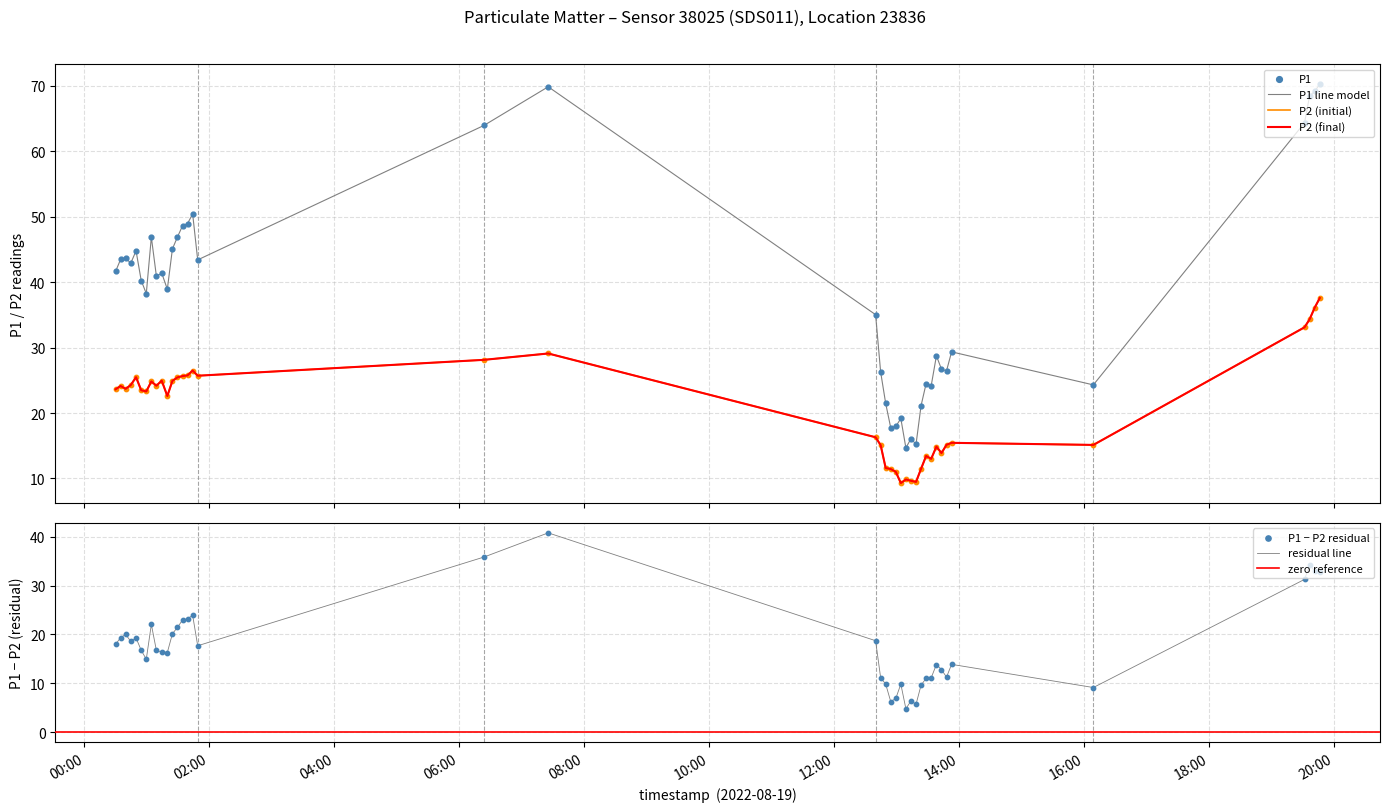

Which series reaches the minimum Y coordinate?

P2